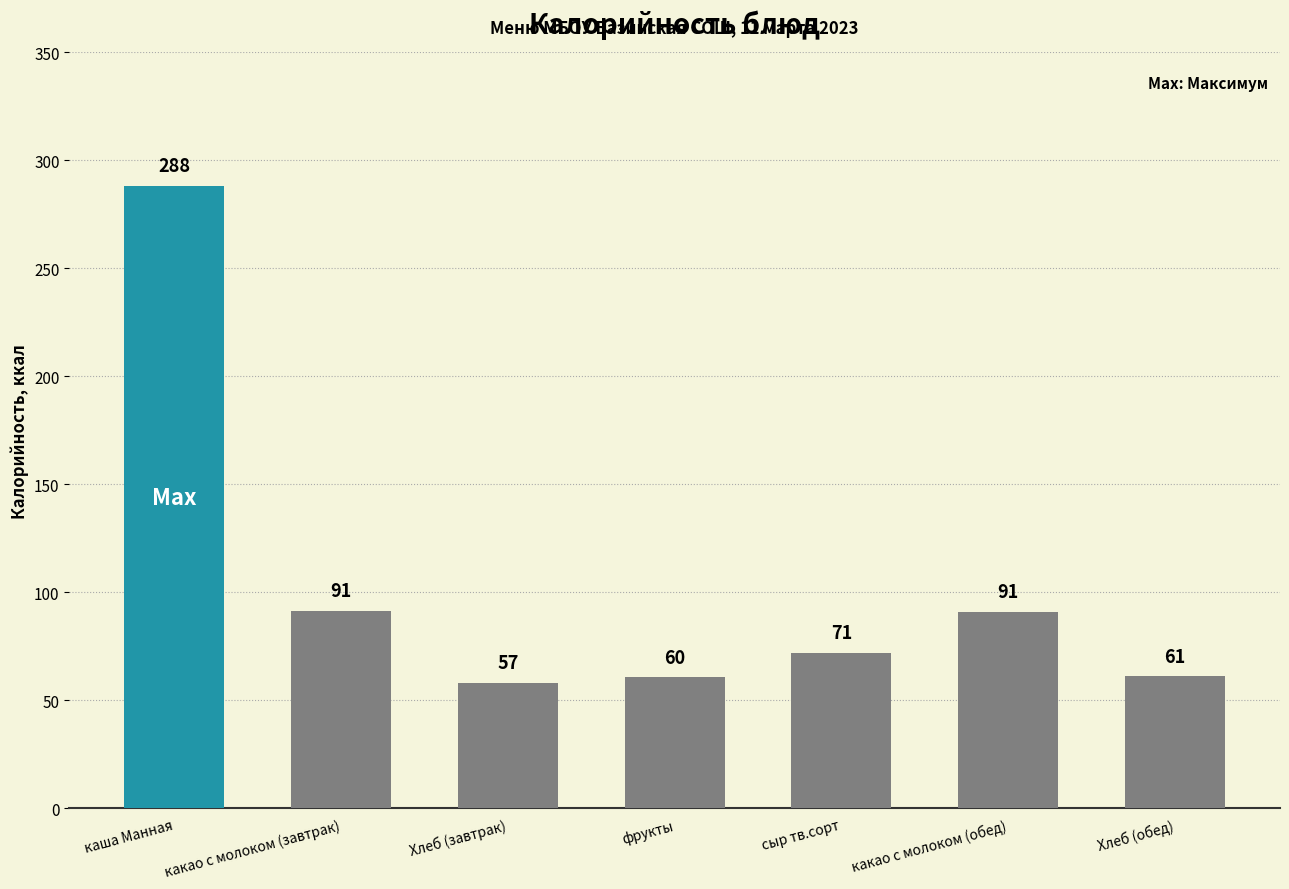

Which label corresponds to the largest value in the chart?

каша Манная